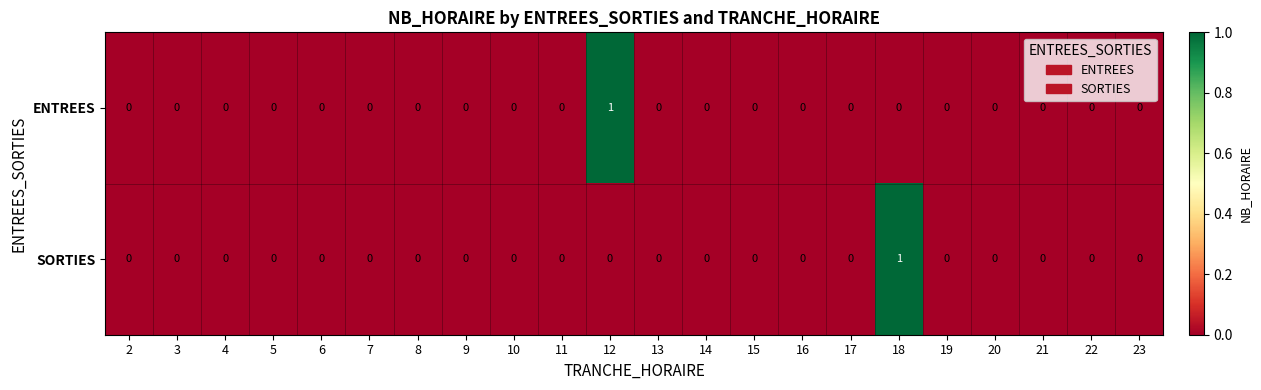

At which label does SORTIES reach its peak?

18